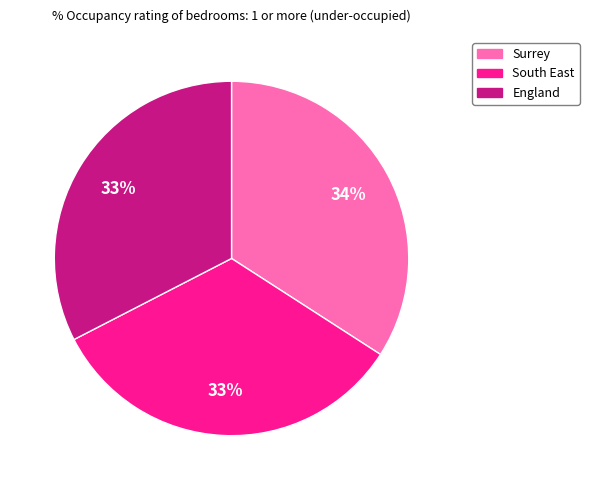

Is there any slice that represents more than half of the pie?

No